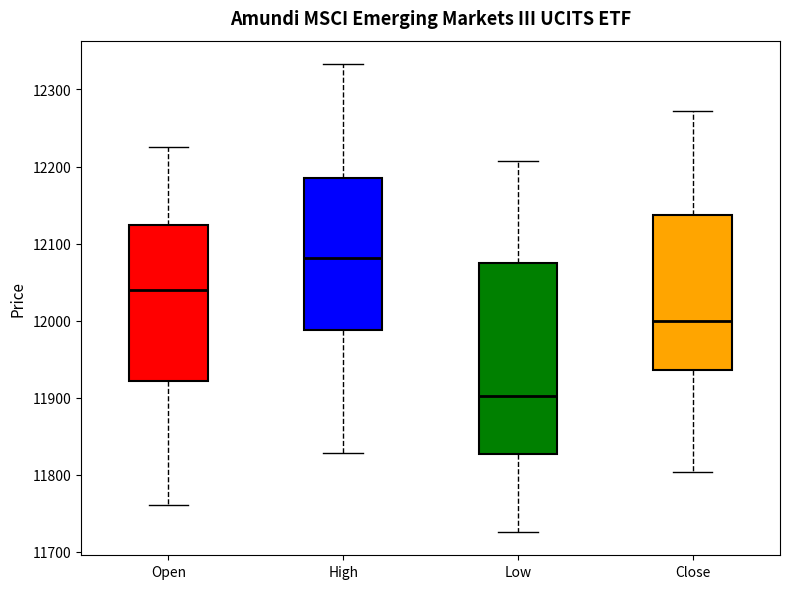

Reading left to right, read every box against the y-axis: the position of its median line, the range the box covers, and the ends of its whiskers. The values are not printed on the chart, so give them approximately, as read against the axis.

Open: median 12040, box 11920 to 12120, whiskers 11760 to 12230
High: median 12080, box 11990 to 12190, whiskers 11830 to 12330
Low: median 11900, box 11830 to 12080, whiskers 11730 to 12210
Close: median 12000, box 11940 to 12140, whiskers 11800 to 12270